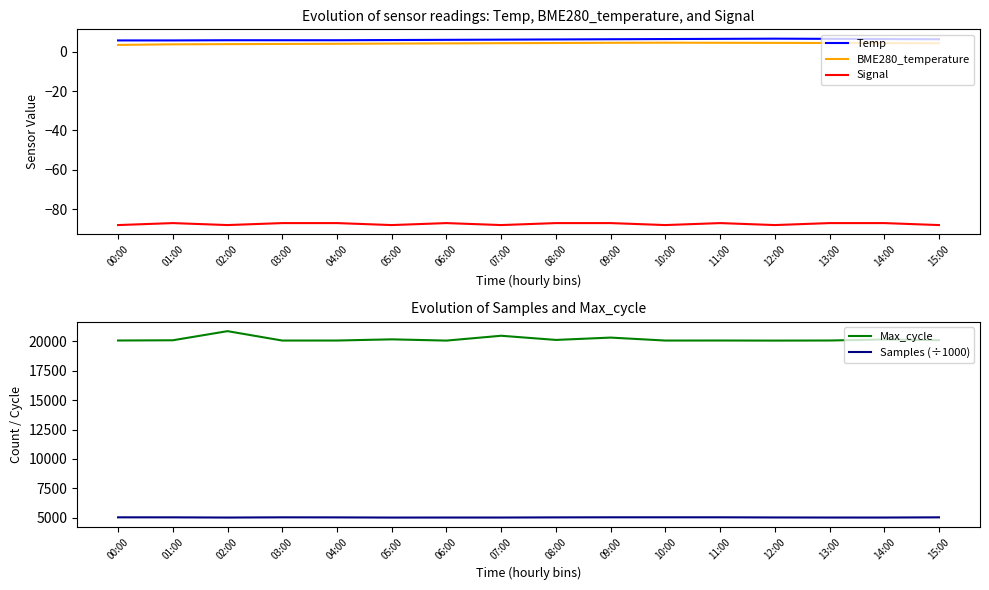

Where is the first local maximum for Samples (÷1000)?

03:00